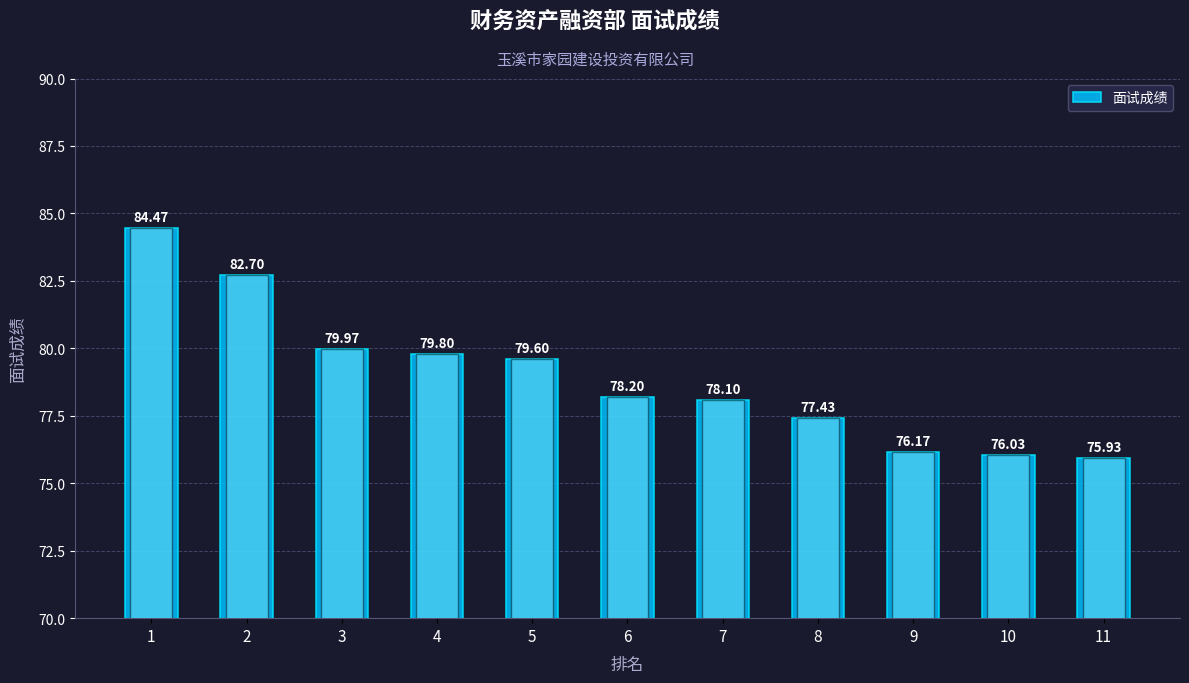

The value at 3 is 80.0. True or false?

True